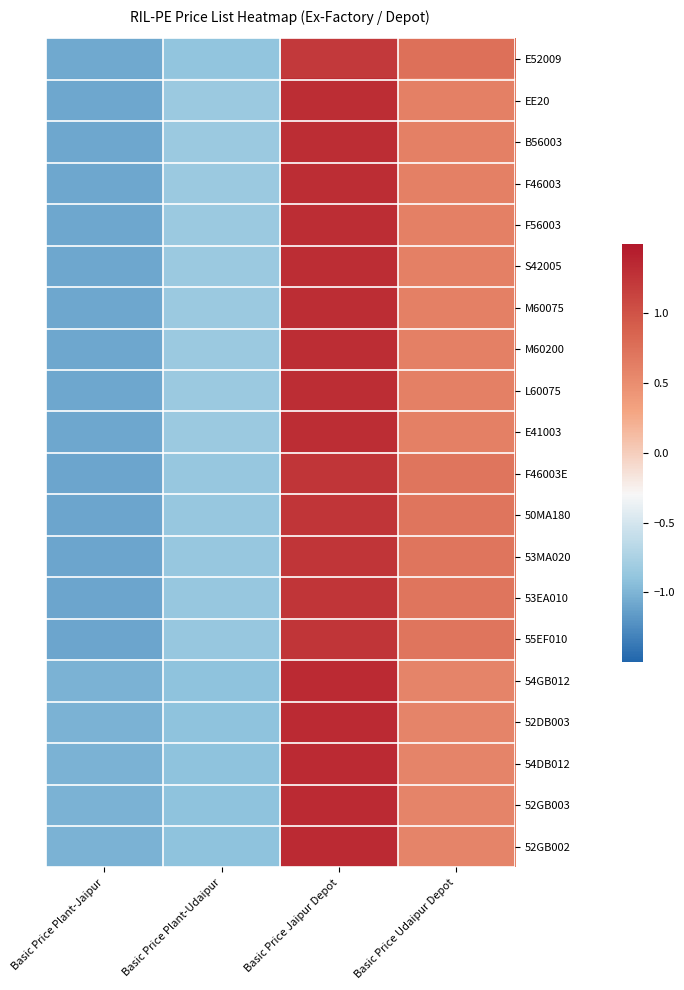

Reading left to right, what are all the values shown in this chart?

E52009: Basic Price Plant-Jaipur=-1.1	Basic Price Plant-Udaipur=-0.9	Basic Price Jaipur Depot=1.2	Basic Price Udaipur Depot=0.8
EE20: Basic Price Plant-Jaipur=-1.1	Basic Price Plant-Udaipur=-0.8	Basic Price Jaipur Depot=1.3	Basic Price Udaipur Depot=0.6
B56003: Basic Price Plant-Jaipur=-1.1	Basic Price Plant-Udaipur=-0.8	Basic Price Jaipur Depot=1.3	Basic Price Udaipur Depot=0.6
F46003: Basic Price Plant-Jaipur=-1.1	Basic Price Plant-Udaipur=-0.8	Basic Price Jaipur Depot=1.3	Basic Price Udaipur Depot=0.6
F56003: Basic Price Plant-Jaipur=-1.1	Basic Price Plant-Udaipur=-0.8	Basic Price Jaipur Depot=1.3	Basic Price Udaipur Depot=0.6
S42005: Basic Price Plant-Jaipur=-1.1	Basic Price Plant-Udaipur=-0.8	Basic Price Jaipur Depot=1.3	Basic Price Udaipur Depot=0.6
M60075: Basic Price Plant-Jaipur=-1.1	Basic Price Plant-Udaipur=-0.8	Basic Price Jaipur Depot=1.3	Basic Price Udaipur Depot=0.6
M60200: Basic Price Plant-Jaipur=-1.1	Basic Price Plant-Udaipur=-0.8	Basic Price Jaipur Depot=1.3	Basic Price Udaipur Depot=0.6
L60075: Basic Price Plant-Jaipur=-1.1	Basic Price Plant-Udaipur=-0.8	Basic Price Jaipur Depot=1.3	Basic Price Udaipur Depot=0.6
E41003: Basic Price Plant-Jaipur=-1.1	Basic Price Plant-Udaipur=-0.8	Basic Price Jaipur Depot=1.3	Basic Price Udaipur Depot=0.6
F46003E: Basic Price Plant-Jaipur=-1.1	Basic Price Plant-Udaipur=-0.9	Basic Price Jaipur Depot=1.2	Basic Price Udaipur Depot=0.7
50MA180: Basic Price Plant-Jaipur=-1.1	Basic Price Plant-Udaipur=-0.9	Basic Price Jaipur Depot=1.2	Basic Price Udaipur Depot=0.7
53MA020: Basic Price Plant-Jaipur=-1.1	Basic Price Plant-Udaipur=-0.9	Basic Price Jaipur Depot=1.2	Basic Price Udaipur Depot=0.7
53EA010: Basic Price Plant-Jaipur=-1.1	Basic Price Plant-Udaipur=-0.9	Basic Price Jaipur Depot=1.2	Basic Price Udaipur Depot=0.7
55EF010: Basic Price Plant-Jaipur=-1.1	Basic Price Plant-Udaipur=-0.9	Basic Price Jaipur Depot=1.2	Basic Price Udaipur Depot=0.7
54GB012: Basic Price Plant-Jaipur=-1.0	Basic Price Plant-Udaipur=-0.9	Basic Price Jaipur Depot=1.3	Basic Price Udaipur Depot=0.6
52DB003: Basic Price Plant-Jaipur=-1.0	Basic Price Plant-Udaipur=-0.9	Basic Price Jaipur Depot=1.3	Basic Price Udaipur Depot=0.6
54DB012: Basic Price Plant-Jaipur=-1.0	Basic Price Plant-Udaipur=-0.9	Basic Price Jaipur Depot=1.3	Basic Price Udaipur Depot=0.6
52GB003: Basic Price Plant-Jaipur=-1.0	Basic Price Plant-Udaipur=-0.9	Basic Price Jaipur Depot=1.3	Basic Price Udaipur Depot=0.6
52GB002: Basic Price Plant-Jaipur=-1.0	Basic Price Plant-Udaipur=-0.9	Basic Price Jaipur Depot=1.3	Basic Price Udaipur Depot=0.6